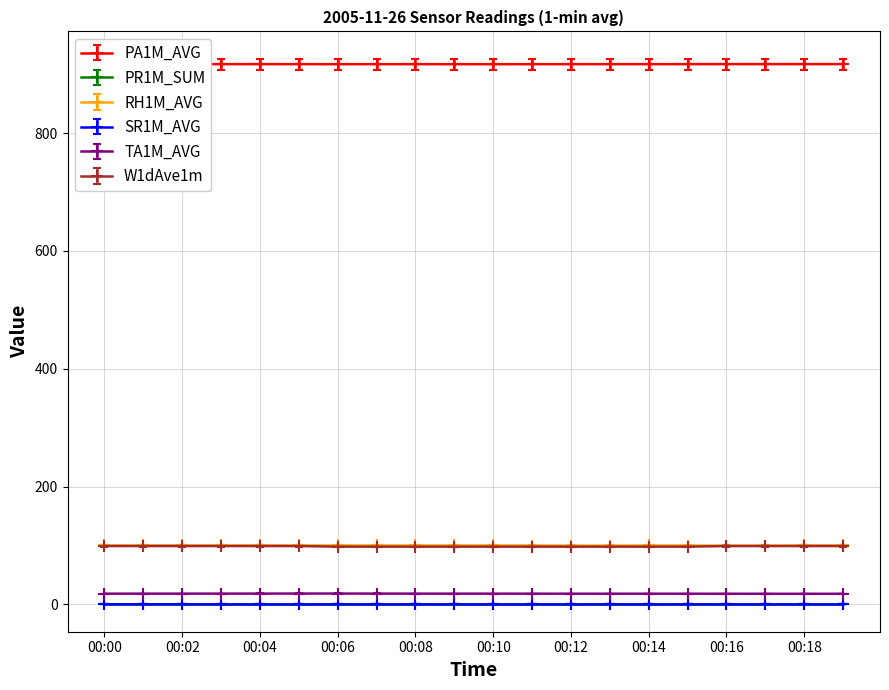

Which series has the largest total across all categories?

PA1M_AVG